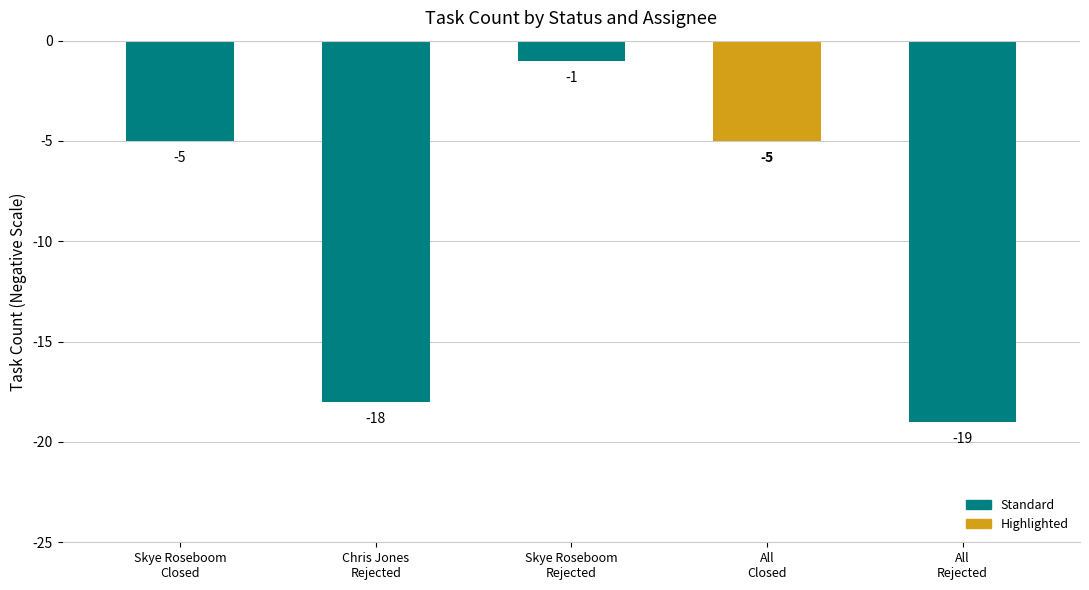

True or false: the data shows -6 at All
Rejected.

False